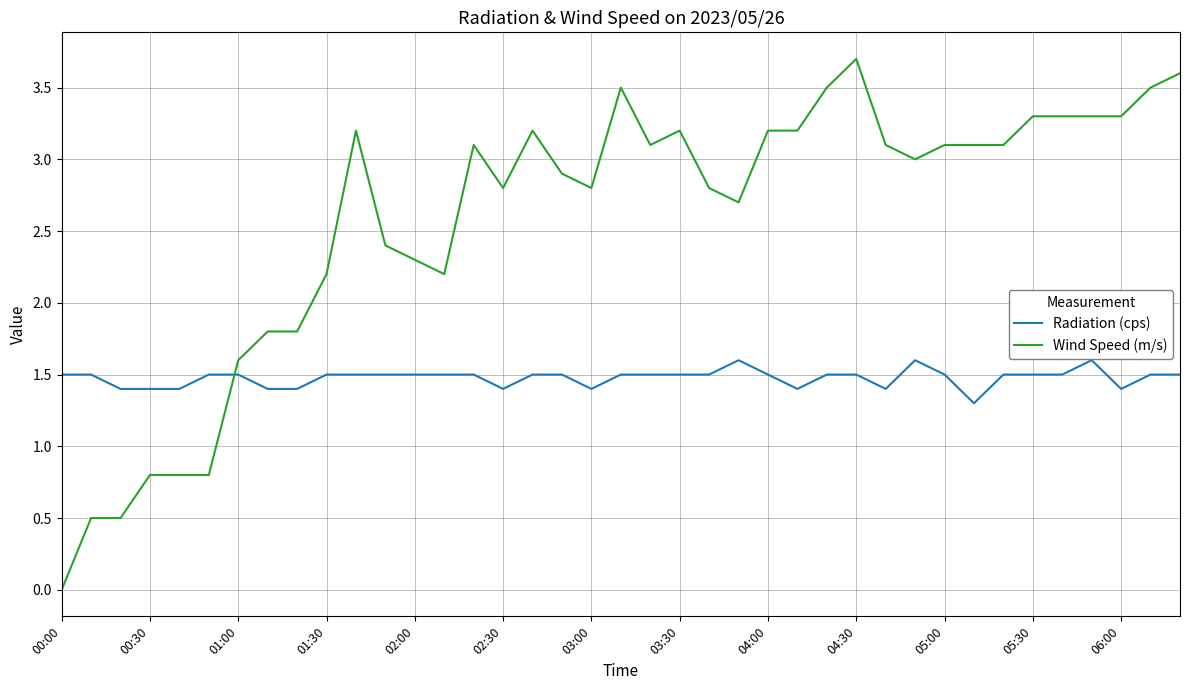

What is the sum of all Radiation (cps) values?

57.6